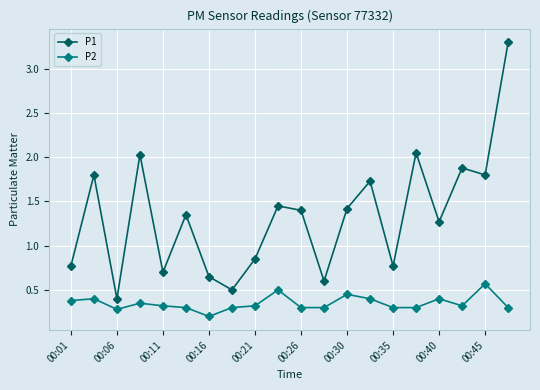

Which series has the widest spread of values?

P1